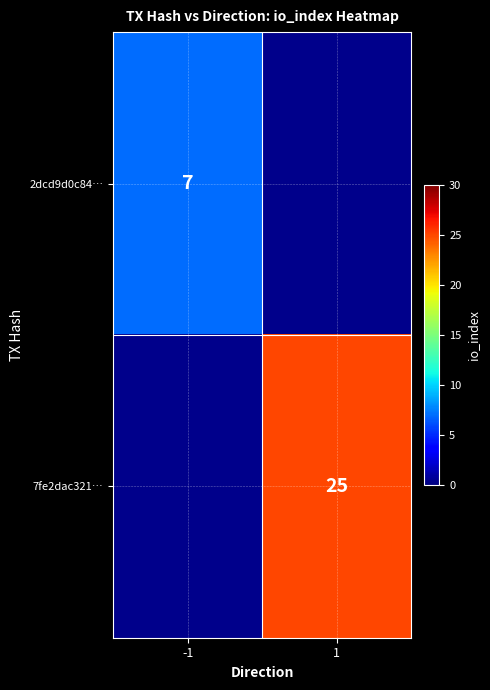

How many data points does each series have?

2